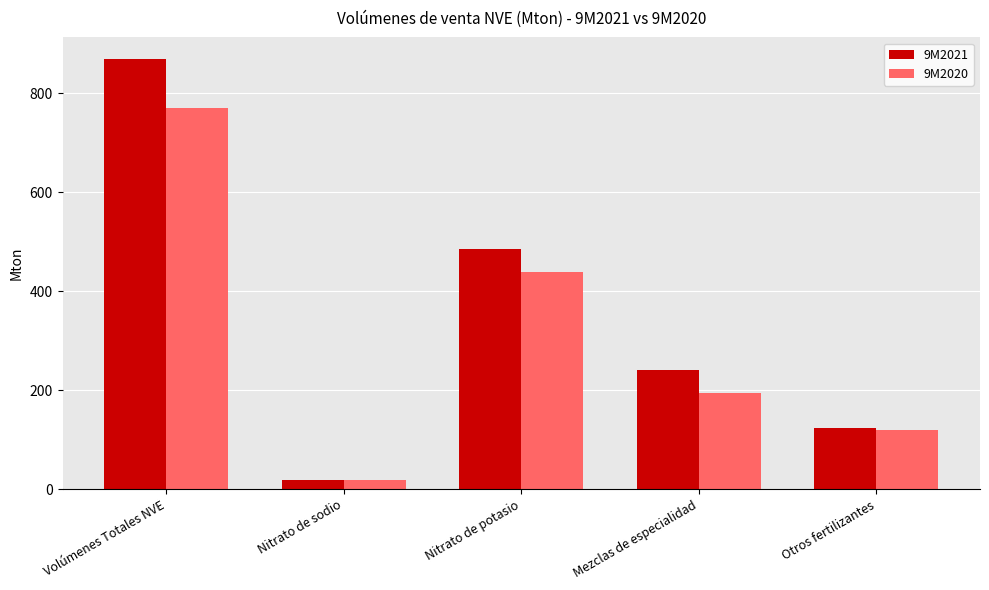

True or false: 9M2021 has a value of 123.5 at Otros fertilizantes.

True